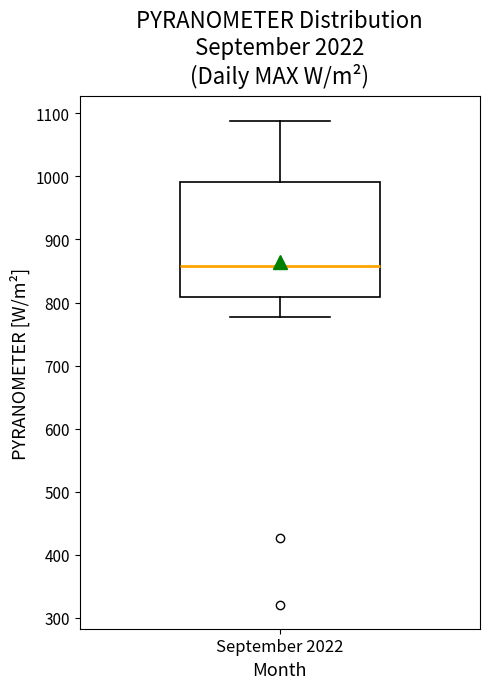

Where does the lower whisker of the box for September 2022 end on the y-axis? The values are not printed on the chart, so give them approximately, as read against the axis.

780